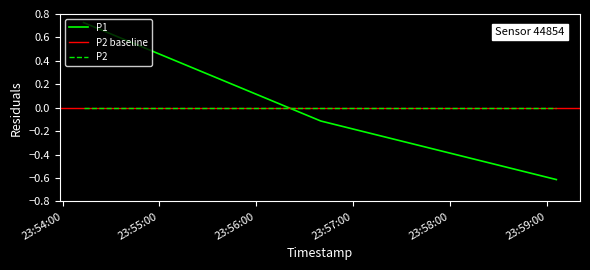

What is the maximum value shown in the chart?

0.7